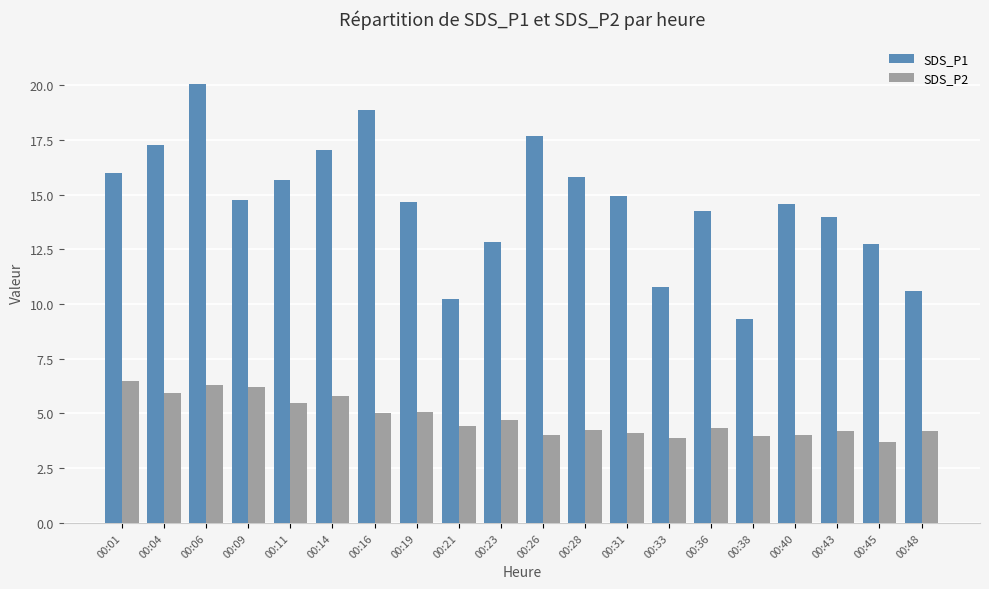

What is the highest value of the SDS_P2 series?

6.5